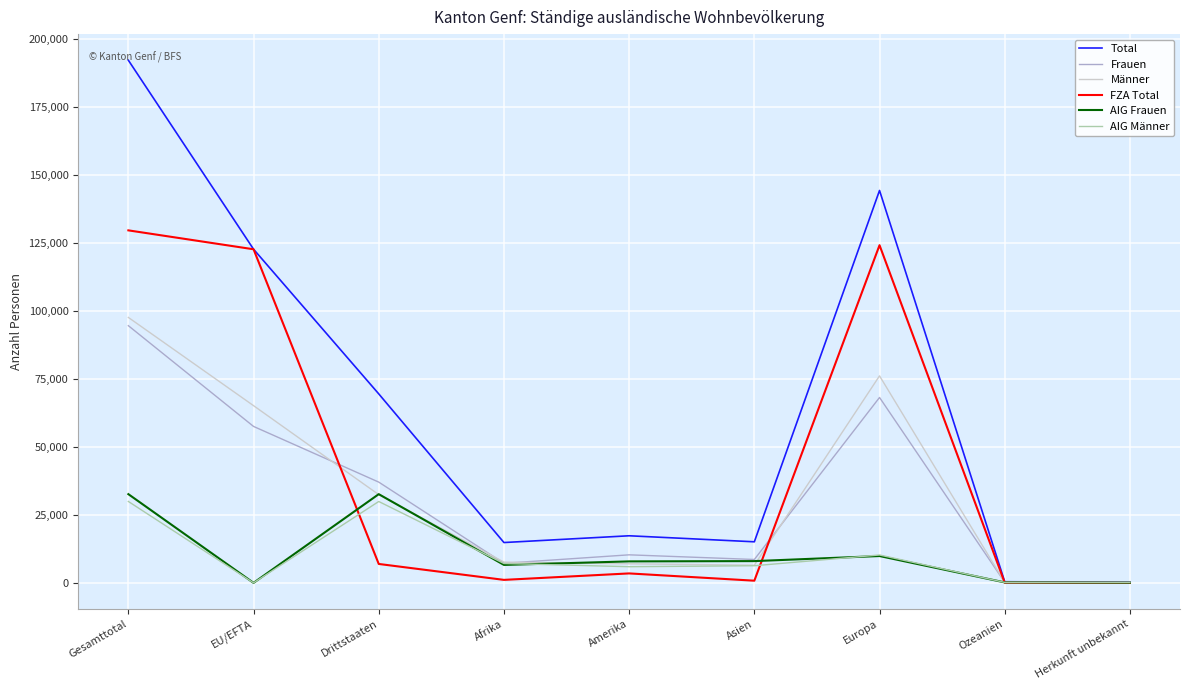

At how many categories does at least one series exceed 64700?

4